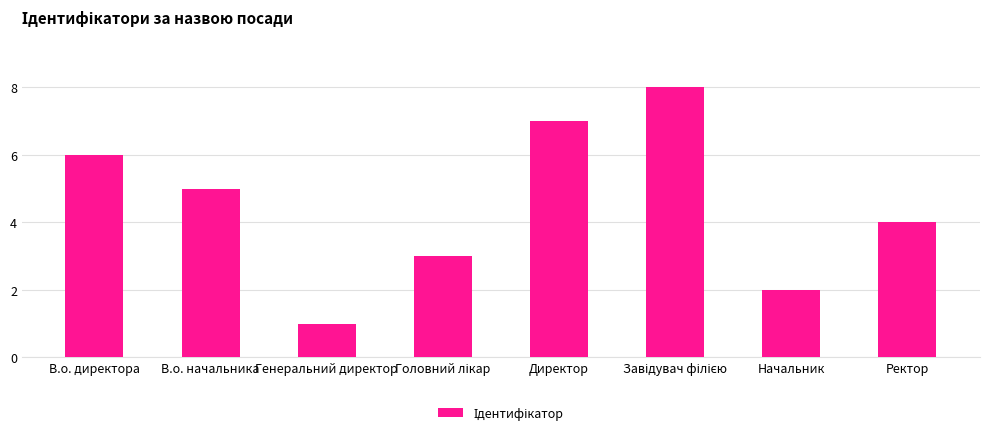

The value at В.о. директора is 8. True or false?

False